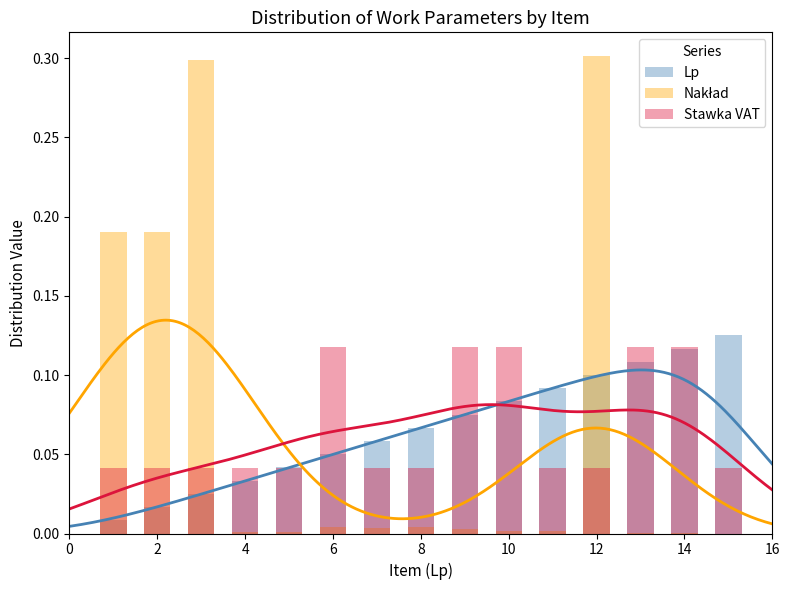

What is the highest value of the Stawka VAT series?

0.1